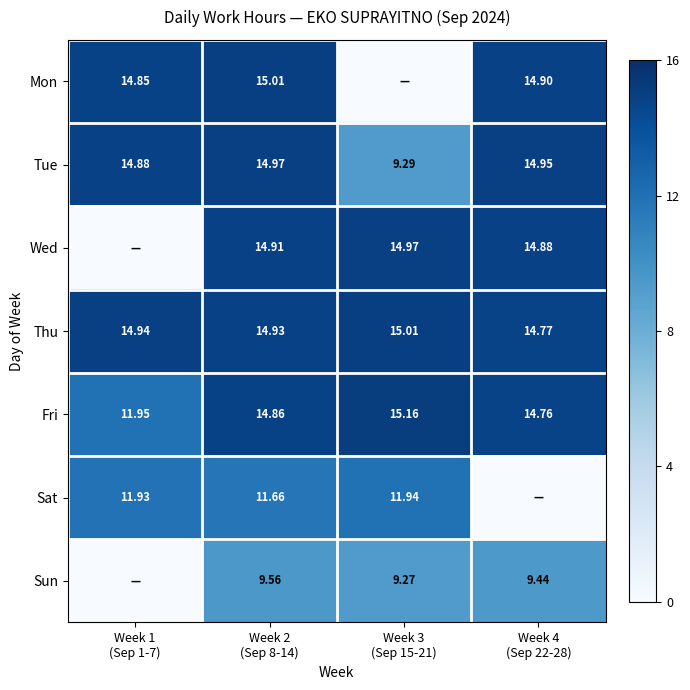

True or false: Tue has a value of 7.6 at Week 2 (Sep 8-14).

False